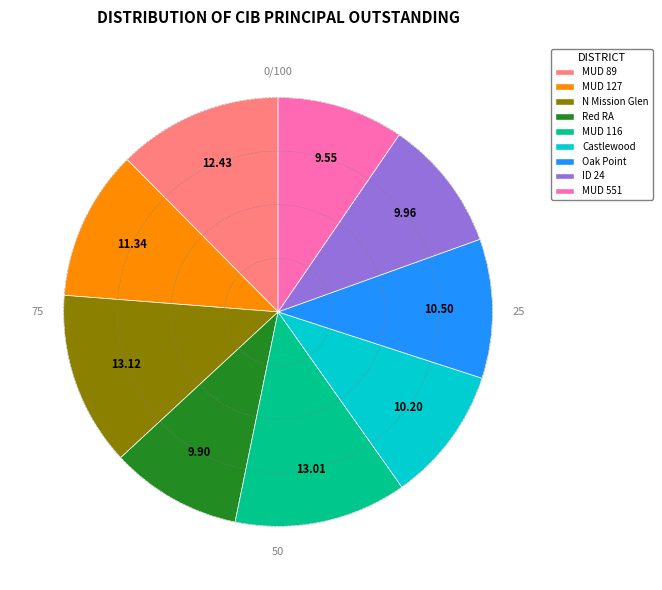

Is there any slice that represents more than half of the pie?

No